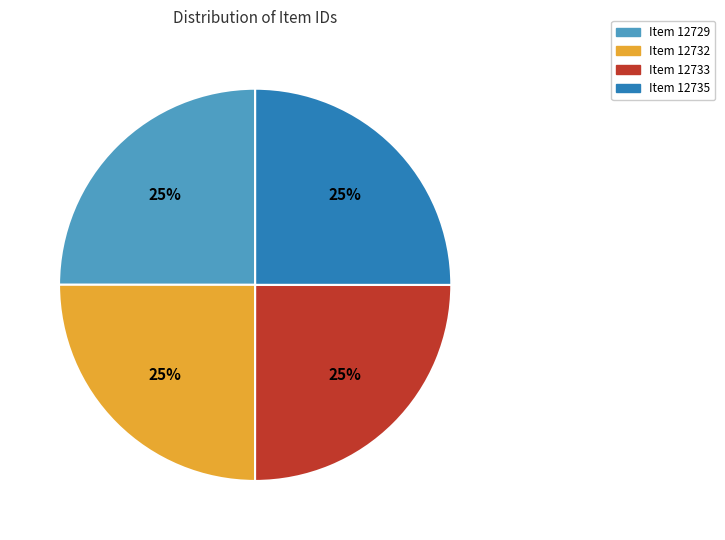

How many slices are in this pie chart?

4